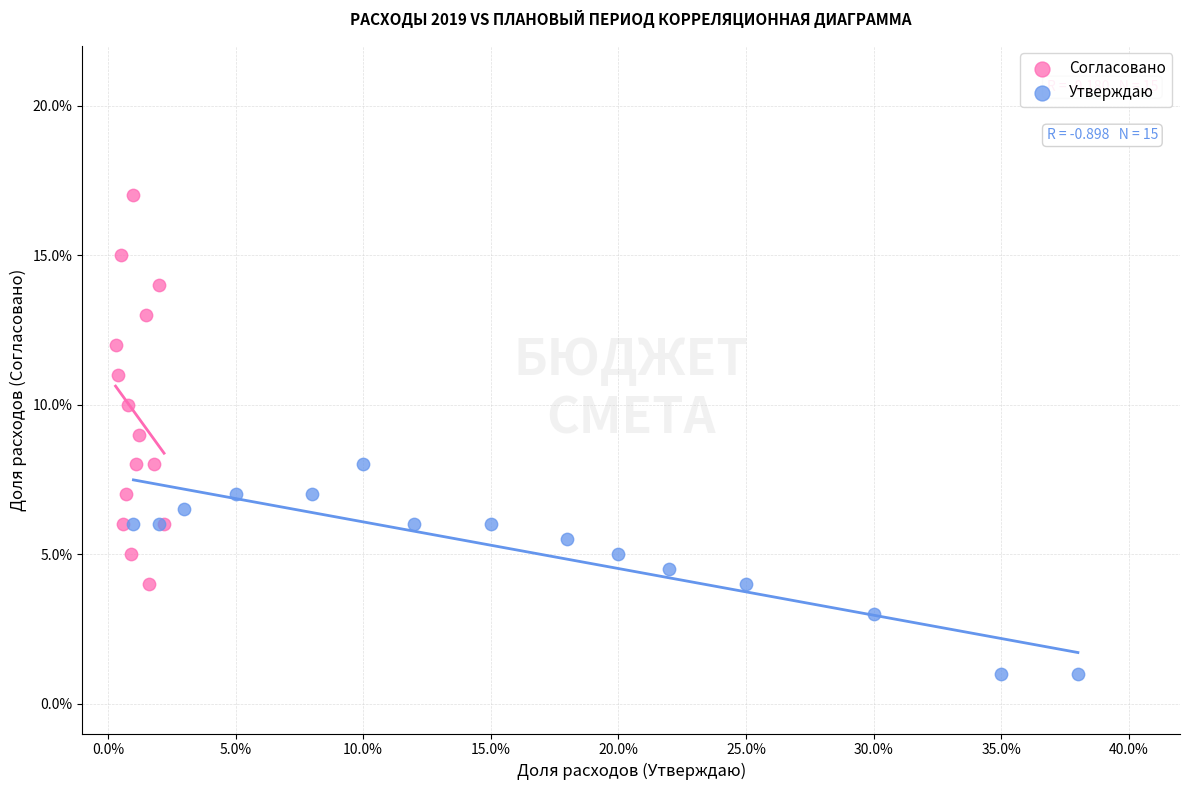

Which series reaches the minimum Y coordinate?

Утверждаю